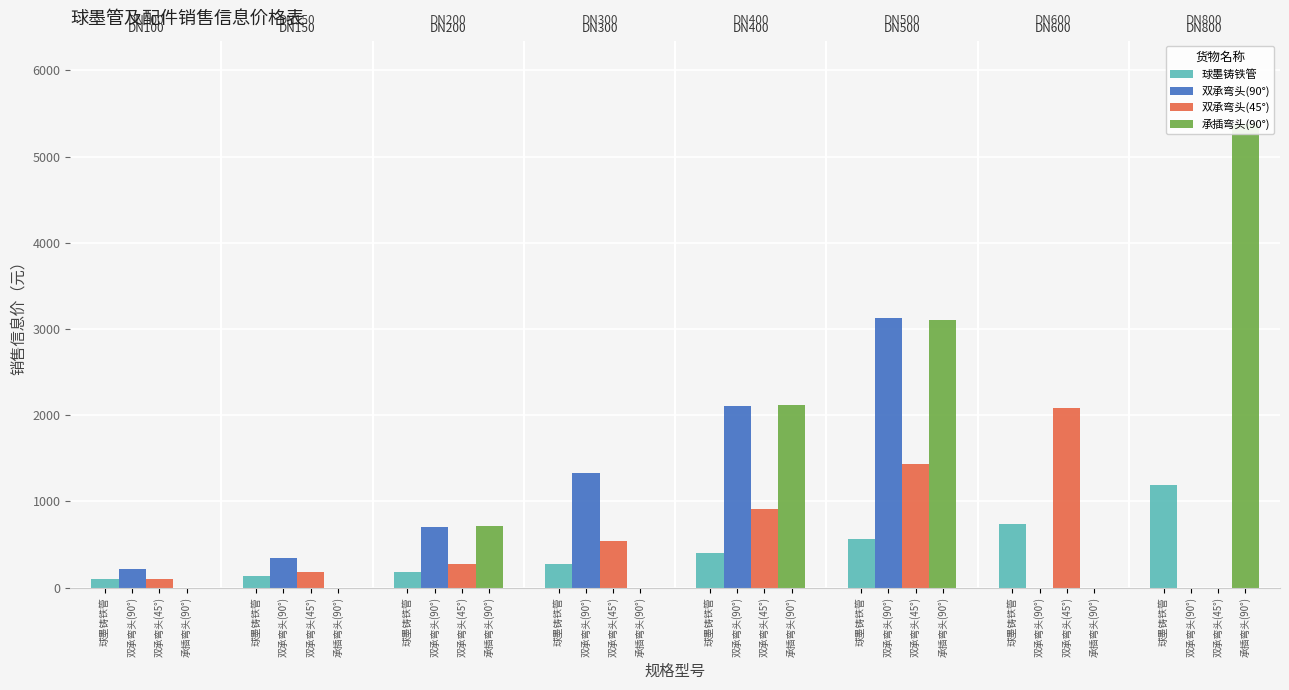

At 双承弯头(45°), list the series in order from smallest to largest.

球墨铸铁管, 双承弯头(45°), 双承弯头(90°), 承插弯头(90°)